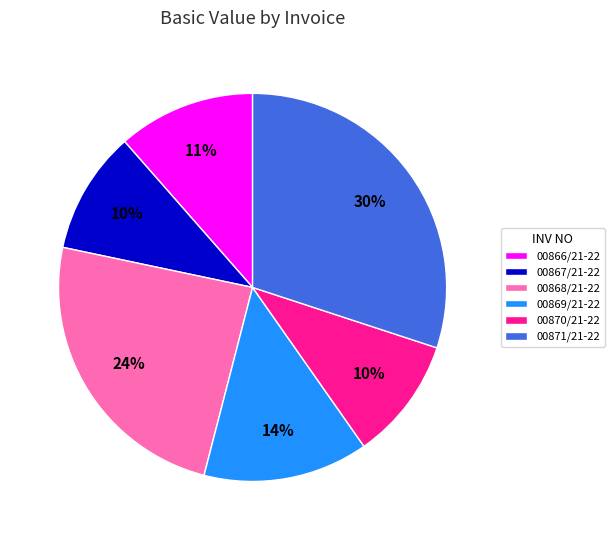

Combined, do 00871/21-22 and 00867/21-22 account for over 50%?

No